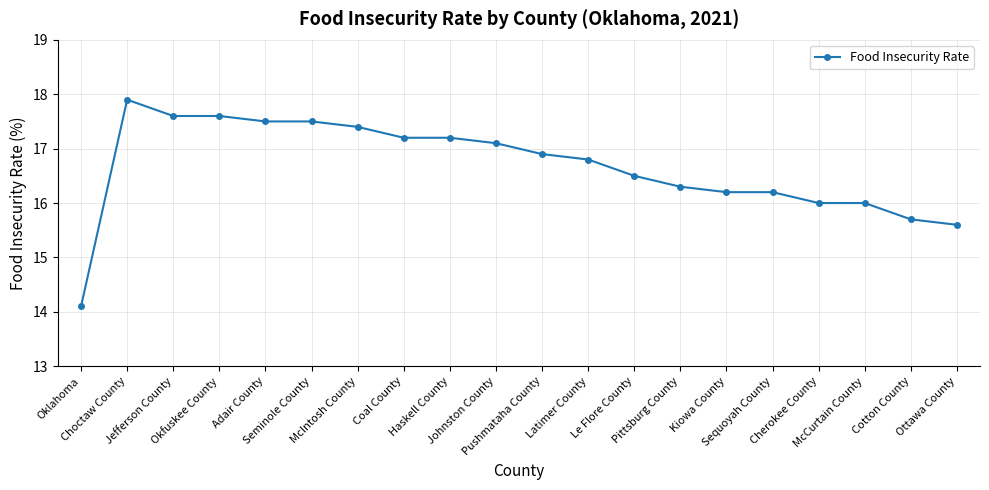

Approximately how many times larger is the value at Coal County compared to Kiowa County?

1.1